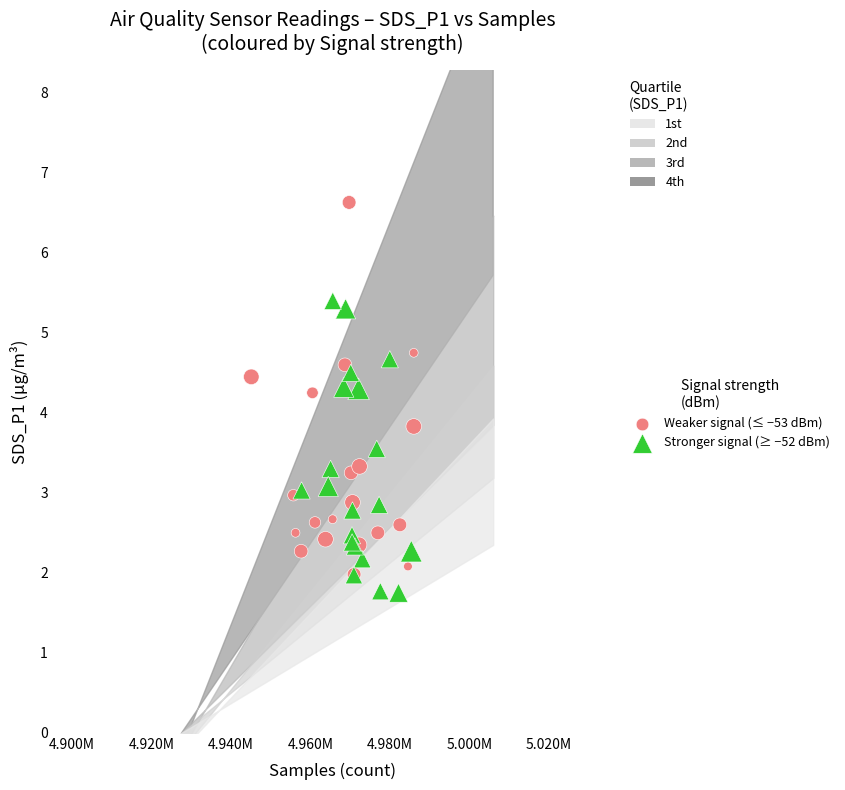

Which series has the widest spread of Y values?

Weaker signal (≤ −53 dBm)